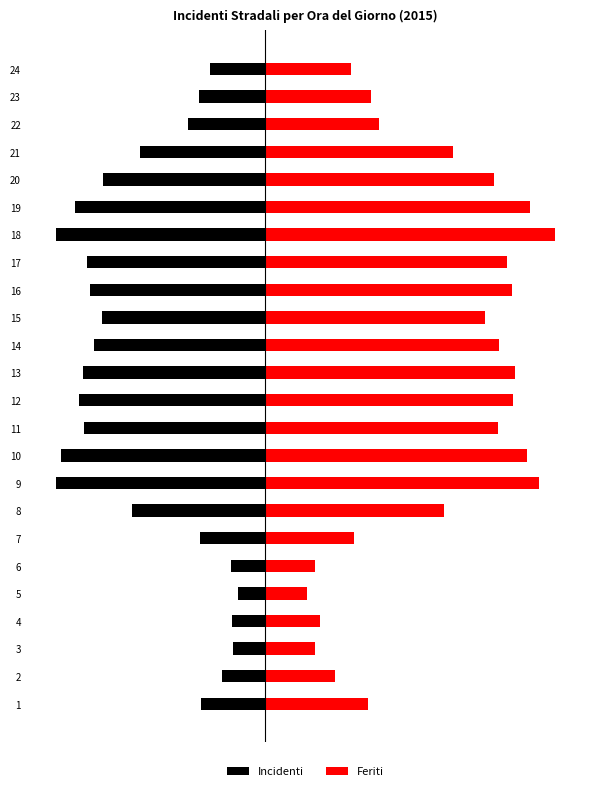

Is it true that Feriti equals 1971 at 18?

True